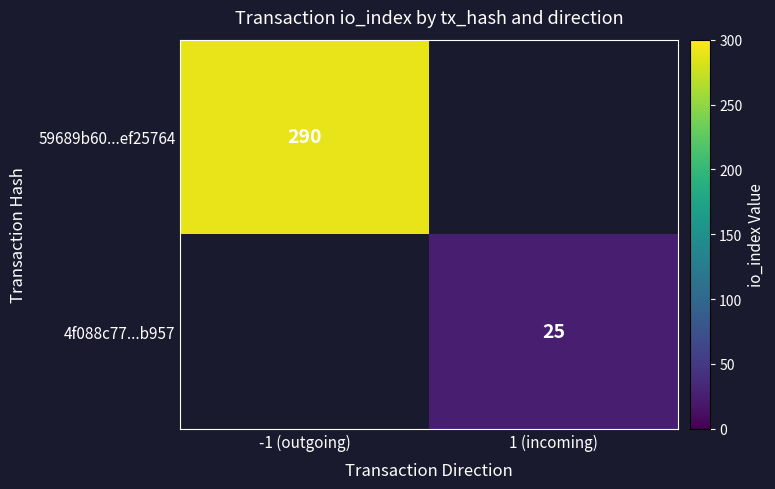

The value of 59689b60...ef25764 at -1 (outgoing) is 290. True or false?

True